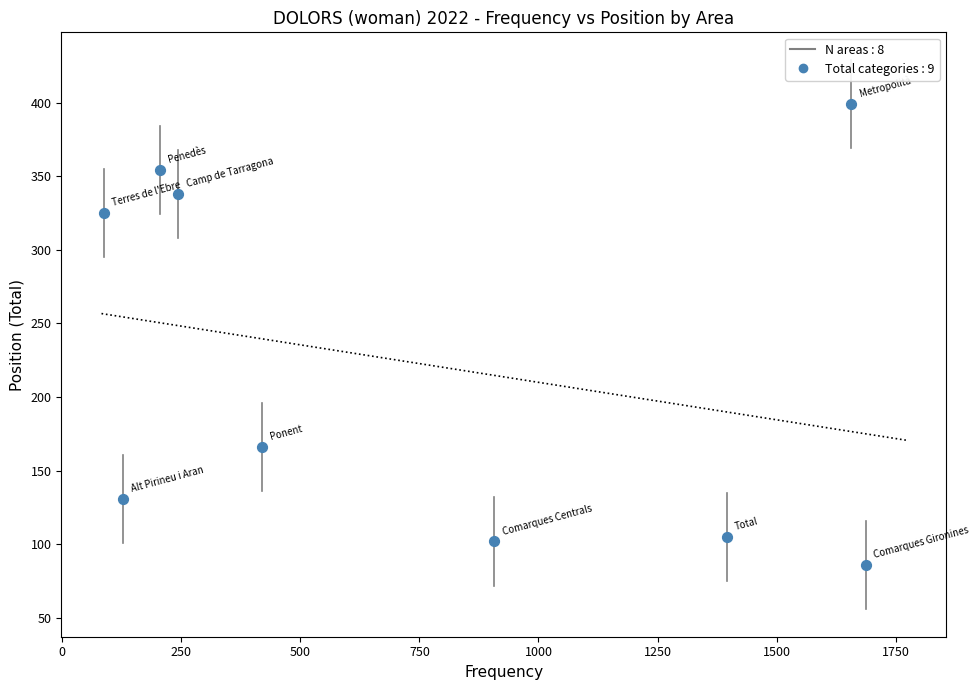

What Y value in the scatter plot is closest to 242?

166